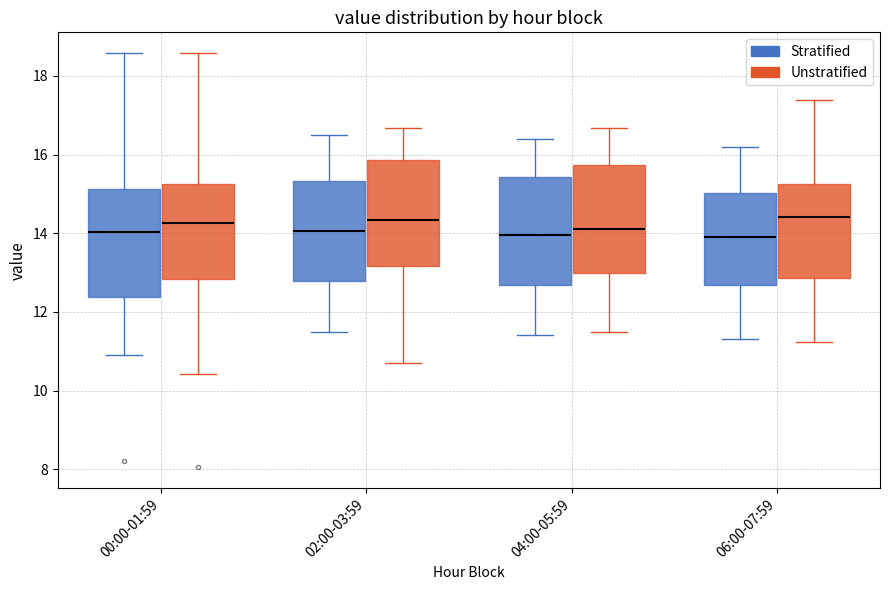

Where does the upper whisker of the box for 00:00-01:59 (Stratified) end on the y-axis? The values are not printed on the chart, so give them approximately, as read against the axis.

18.6